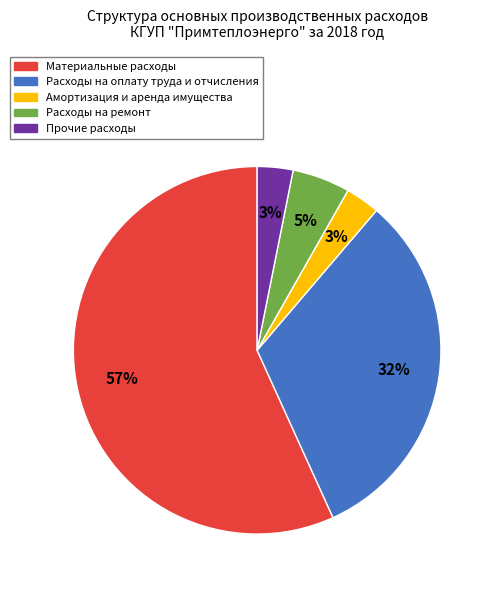

To the nearest percent, what is the difference between the Амортизация и аренда имущества and Расходы на ремонт slice percentages?

2%